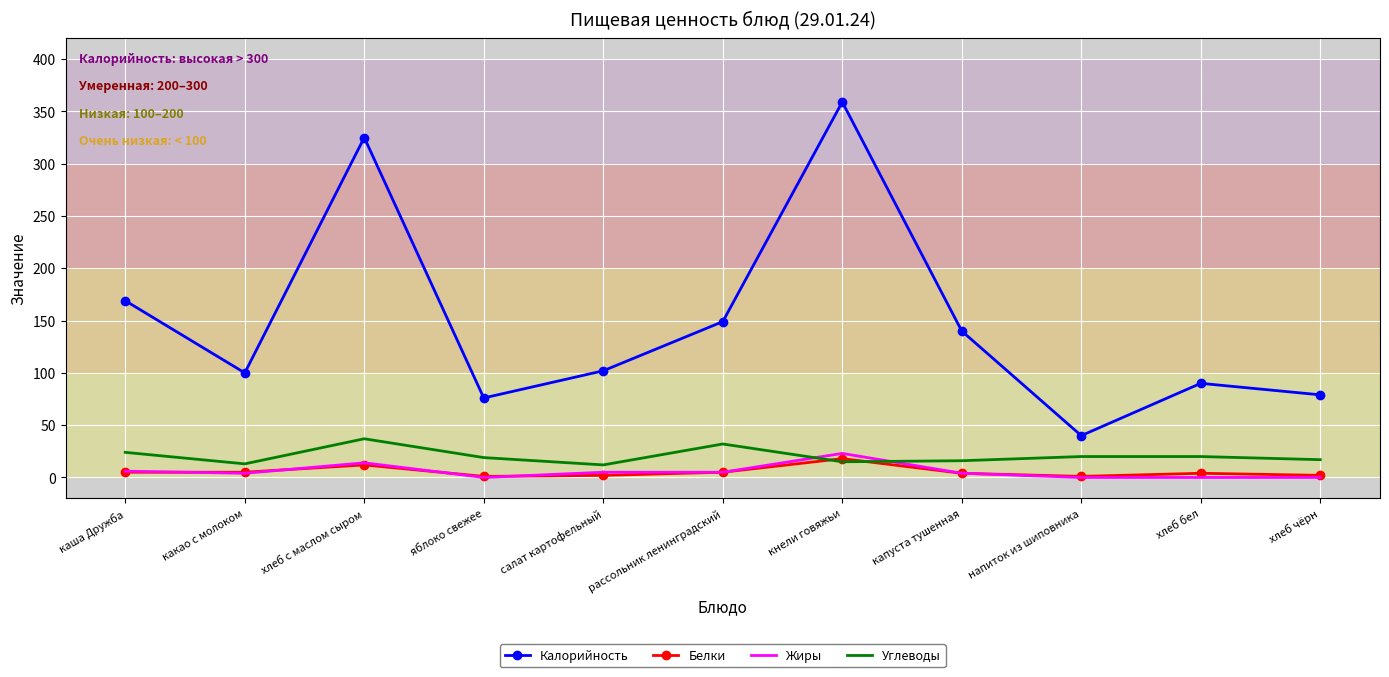

Which series ends up on top after the final intersection of Углеводы and Жиры?

Углеводы